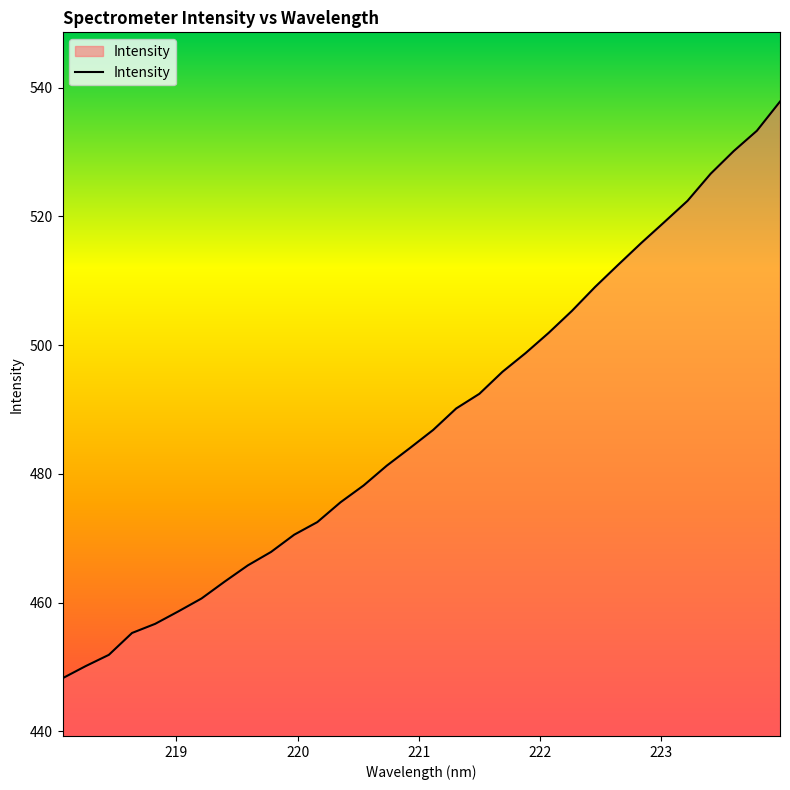

What is the minimum value shown in the chart?

448.2